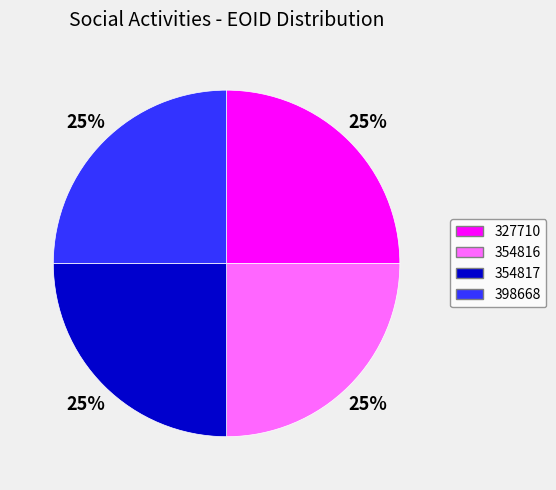

How many slices are in this pie chart?

4